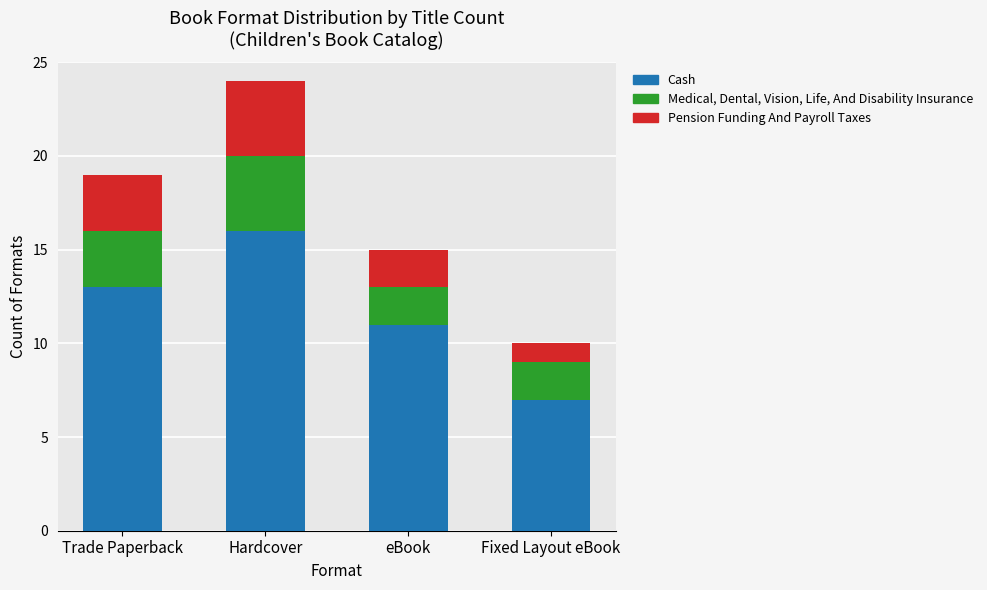

At which category is the sum across all series the highest?

Hardcover